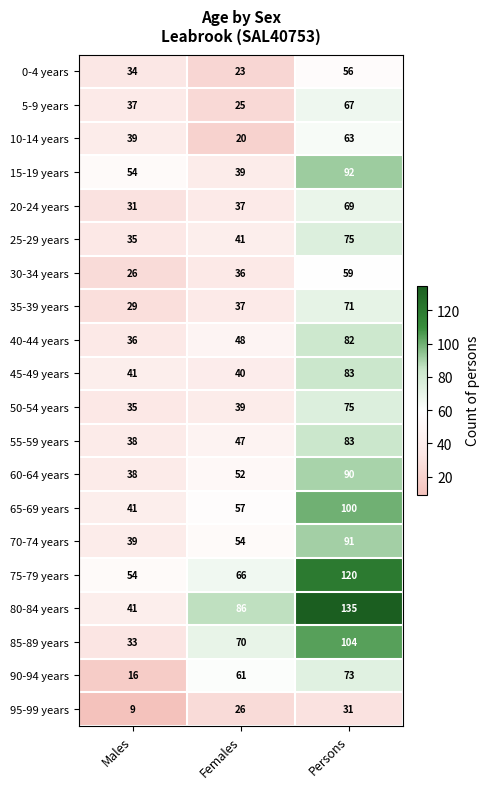

How many data points in 65-69 years are less than 57?

1